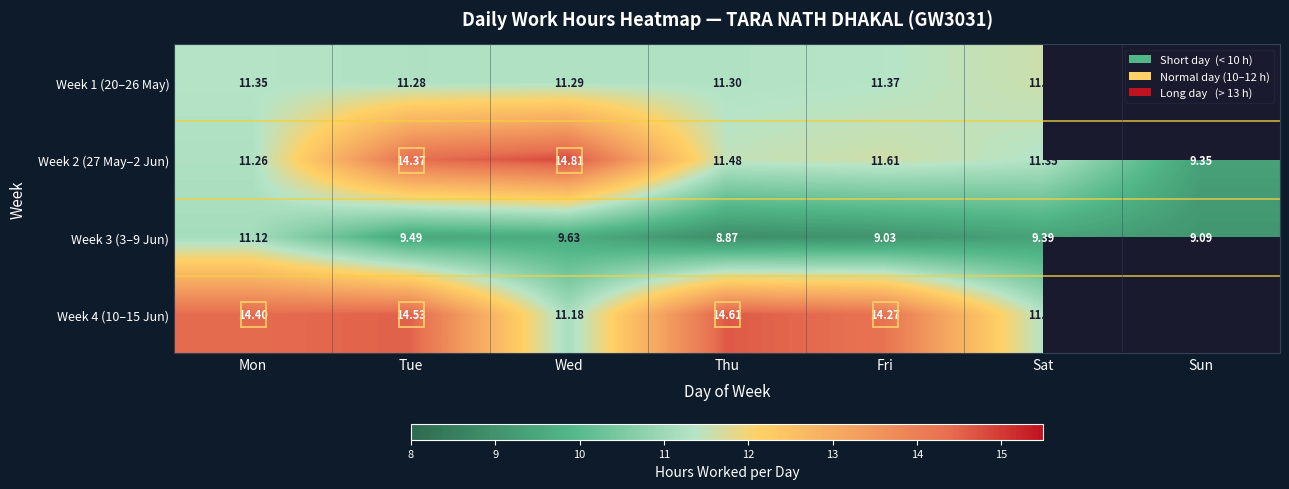

The value of Week 1 (20–26 May) at Wed is 18.3. True or false?

False